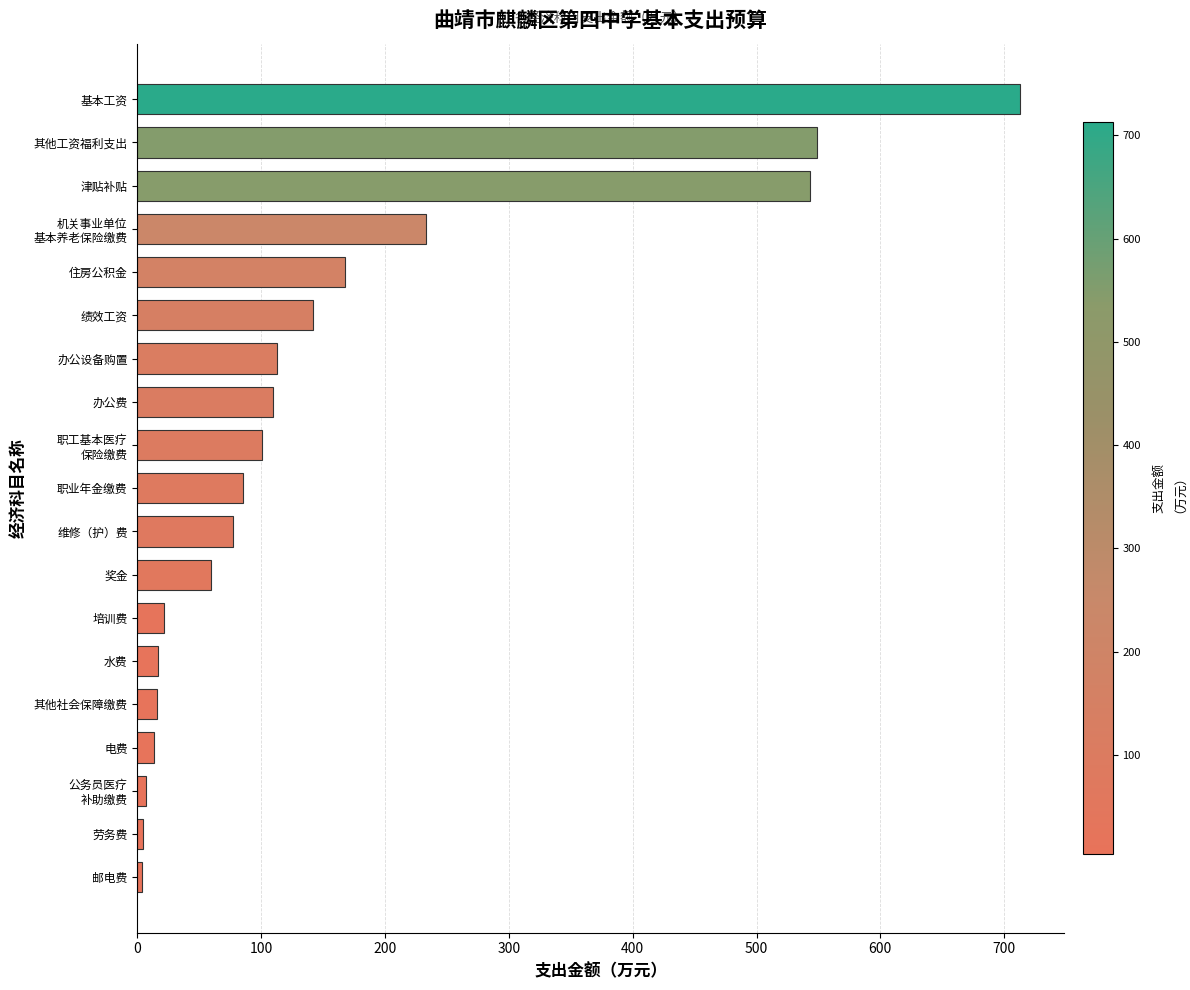

What is the sum of the values at 其他工资福利支出 and 维修（护）费?

626.5